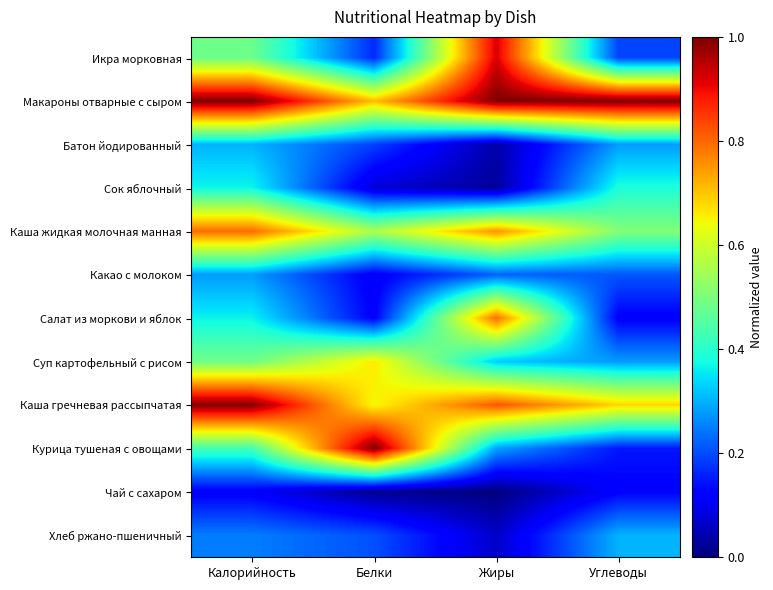

What is the total value across all series at Углеводы?

4.2